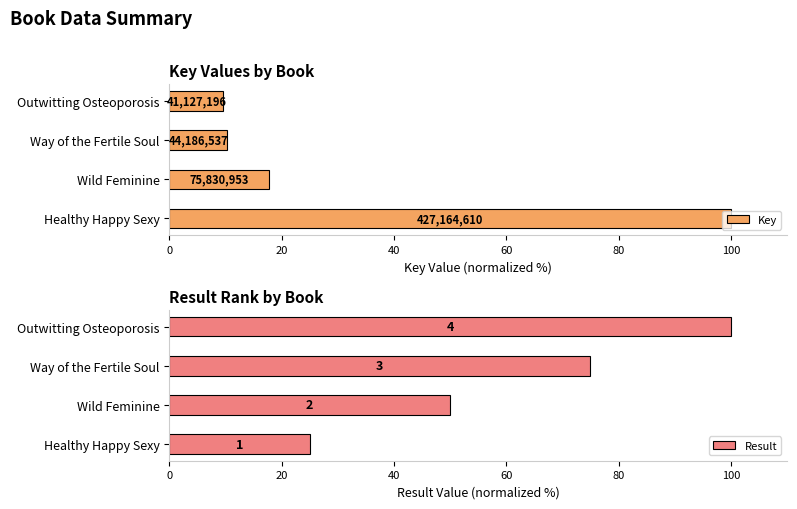

How many data points does each series have?

4